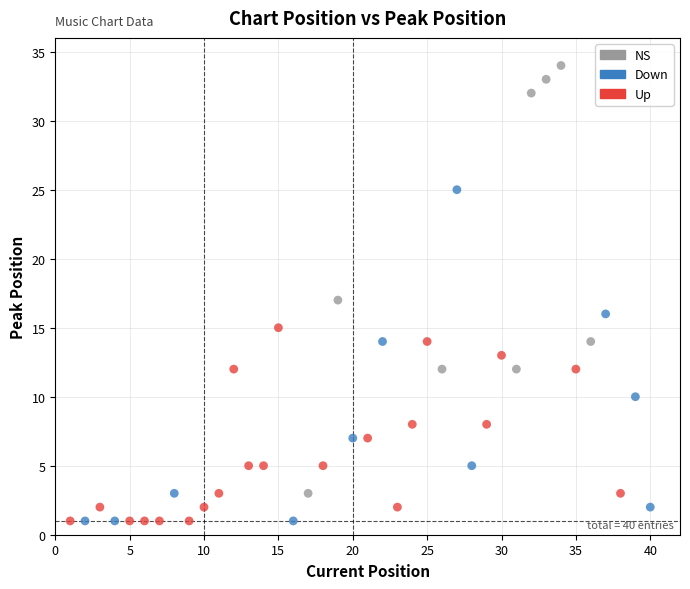

Which series reaches the maximum Y coordinate?

NS